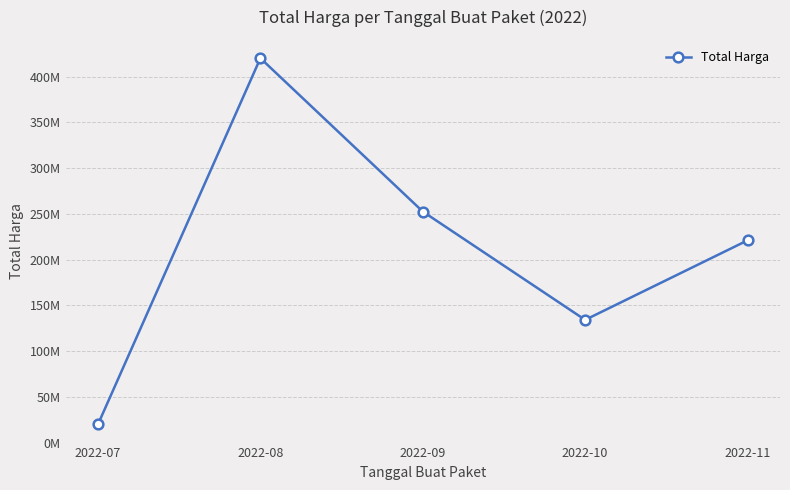

Does the chart have visible grid lines?

Yes